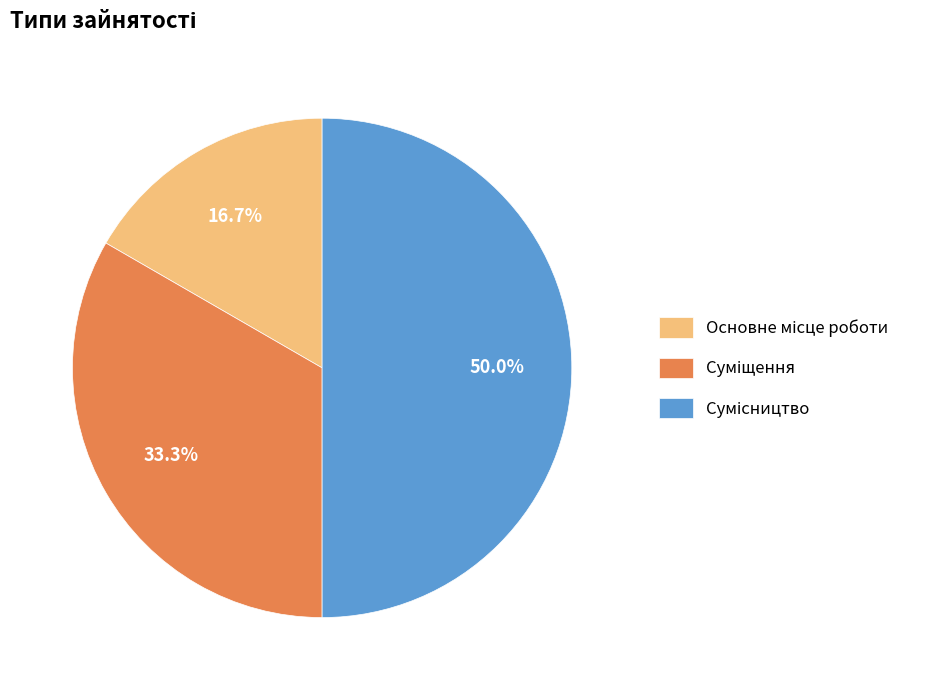

To the nearest percent, what is the difference between the Суміщення and Основне місце роботи slice percentages?

17%